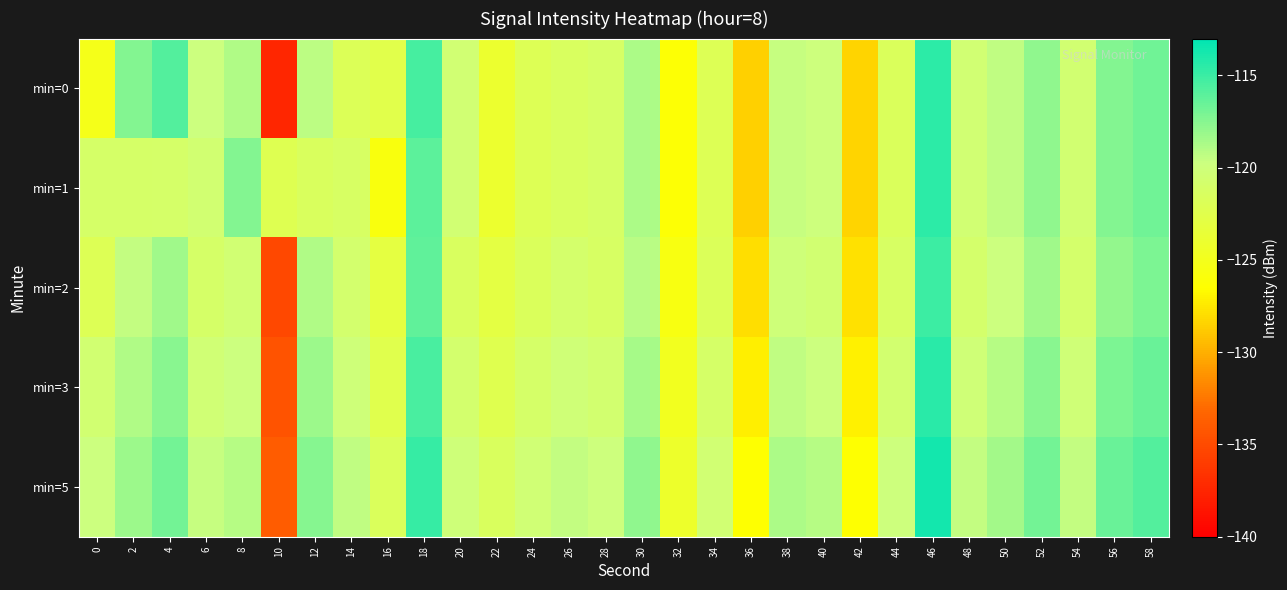

What is the spread (max minus min) of values at 36?

2.1